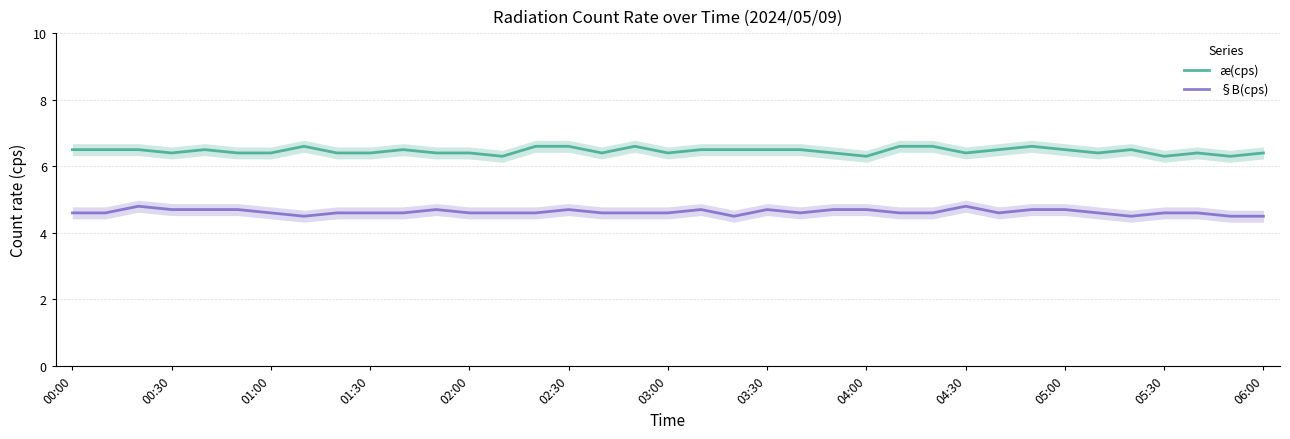

True or false: æ(cps) has a value of 6.4 at 06:00.

True